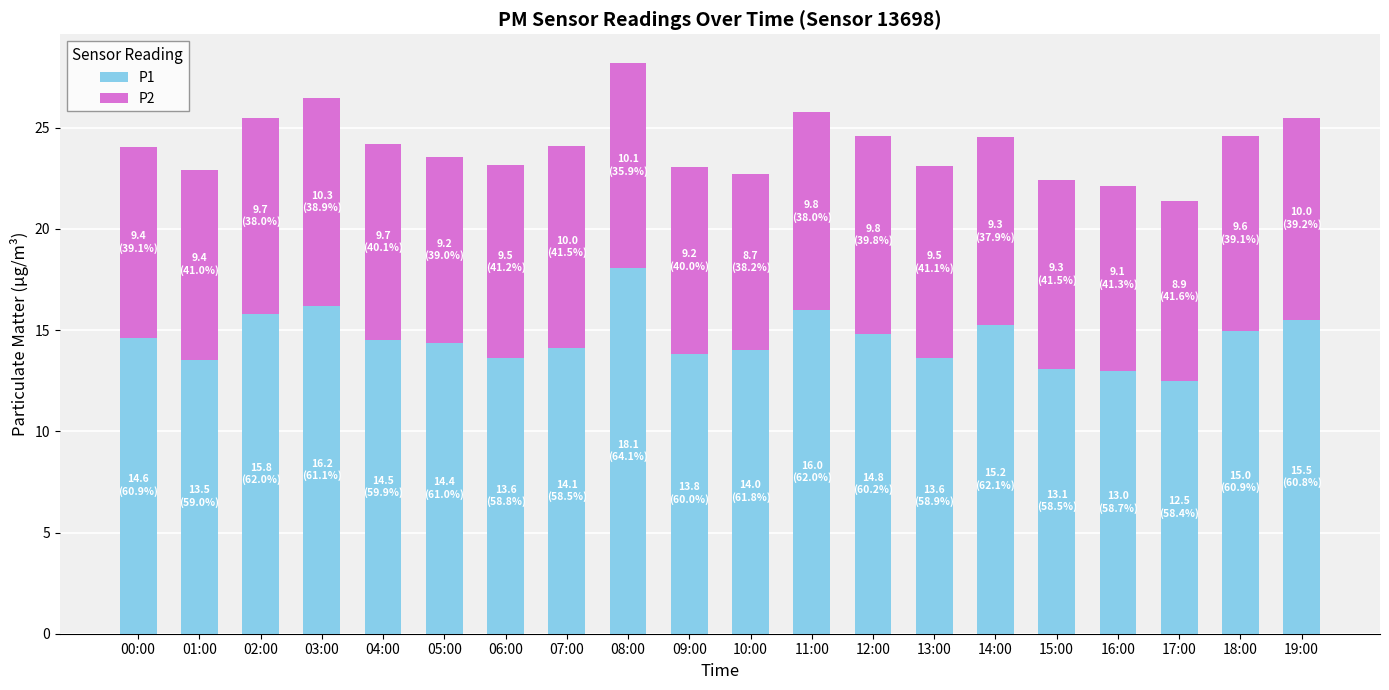

What is the average value of the P1 series?

14.6